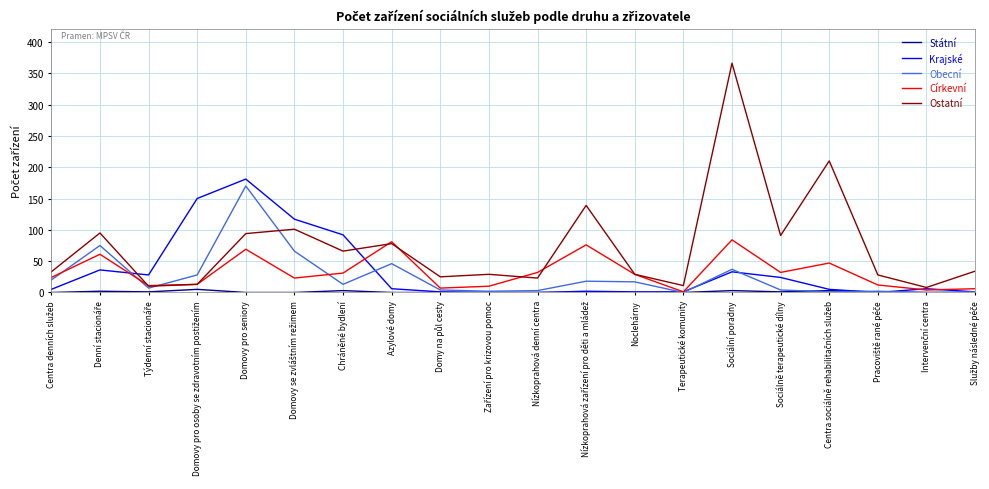

Is it true that Ostatní equals 78 at Azylové domy?

True